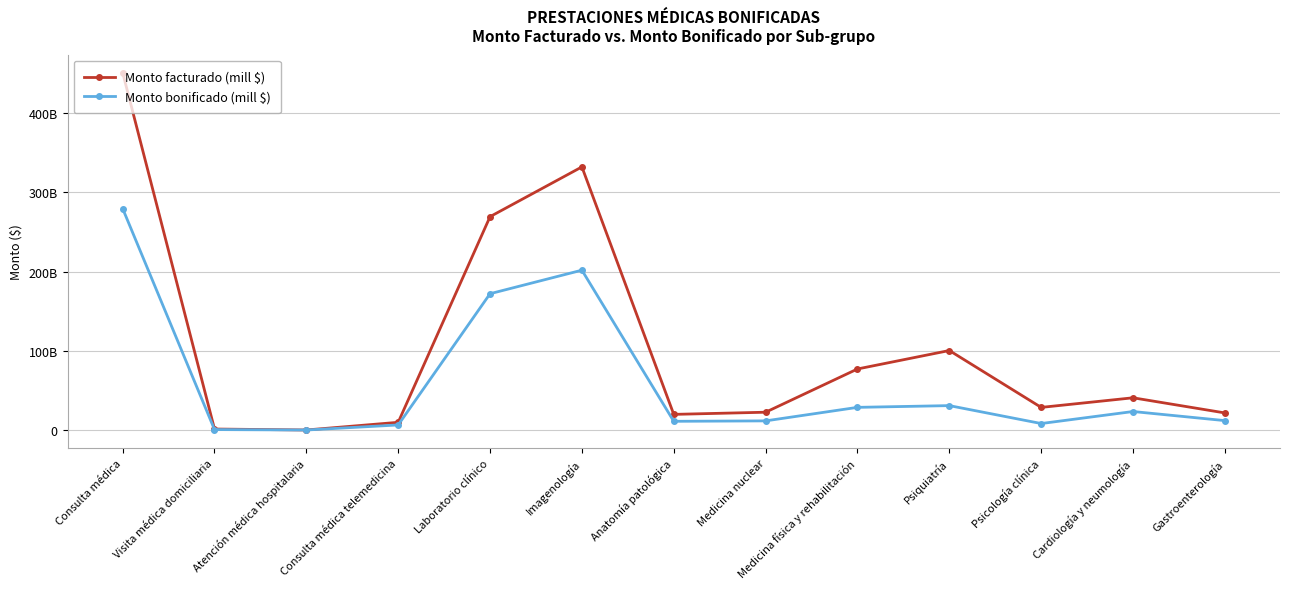

What is the difference between the maximum and minimum values in the Monto facturado (mill $) series?

451368722671